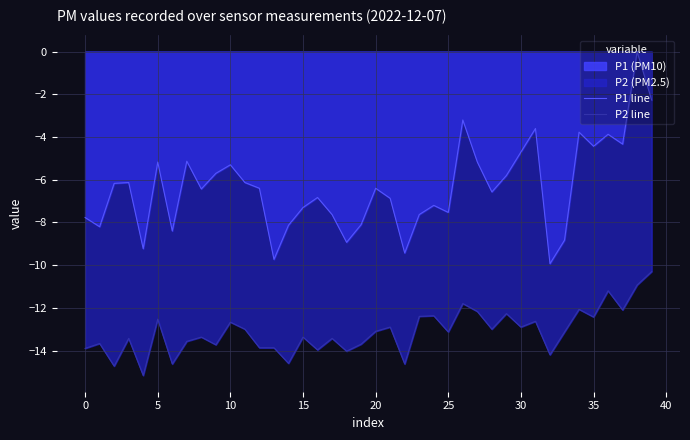

What is the total value across all series at 30?

-17.6